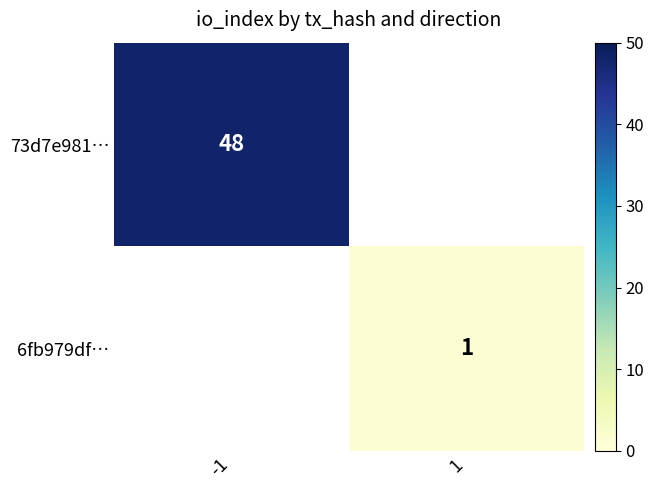

True or false: 6fb979df… has a value of 1 at 1.

True